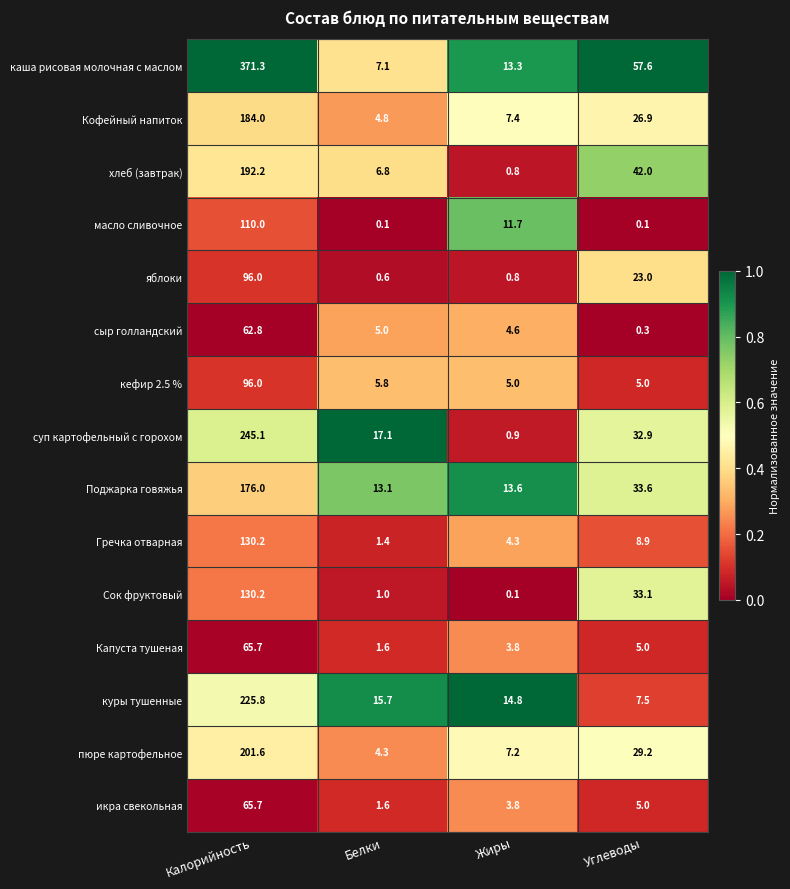

What value does the икра свекольная series have at Углеводы?

5.0